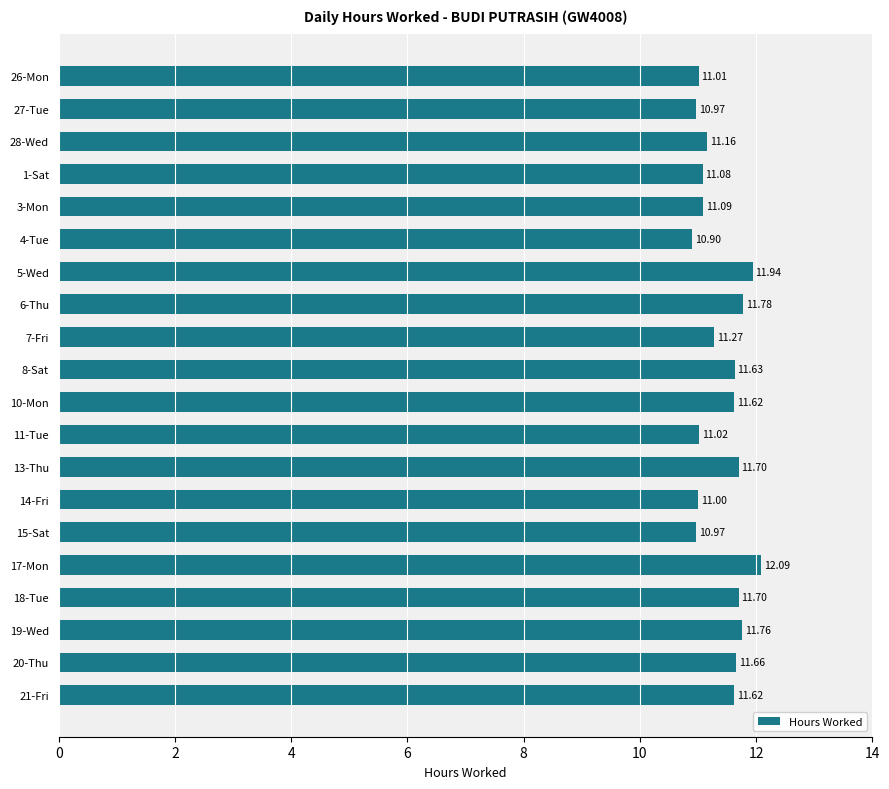

Approximately how many times larger is the value at 26-Mon compared to 19-Wed?

0.9